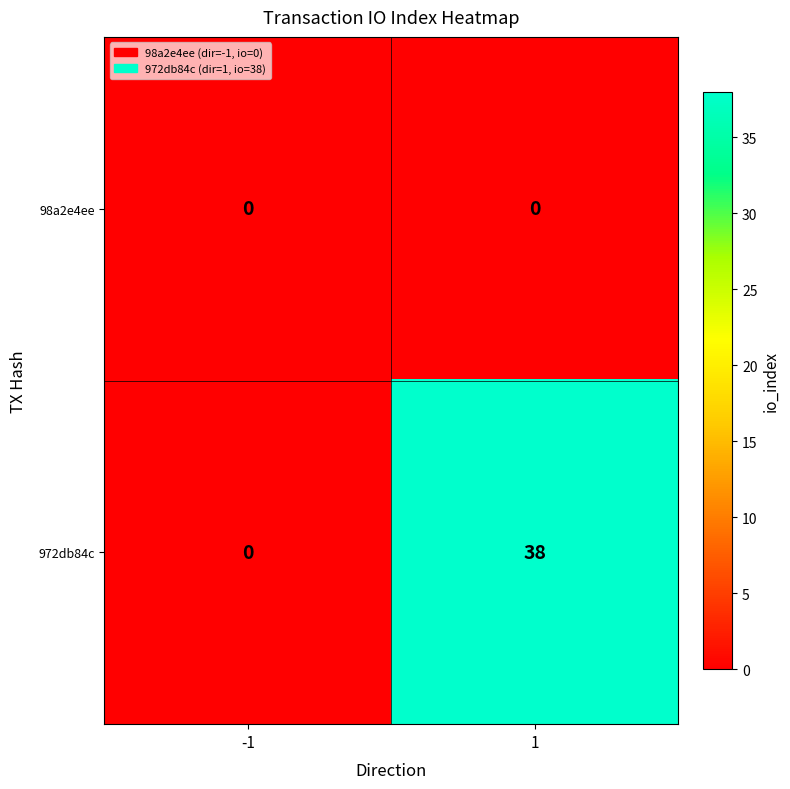

What is the greatest value displayed?

38